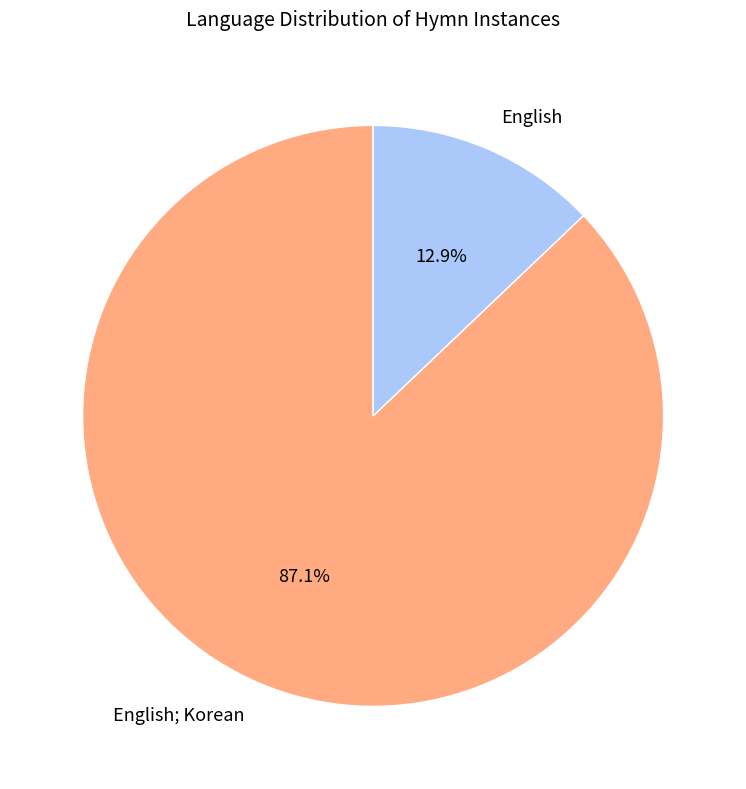

True or false: English; Korean accounts for 12% of the total.

False